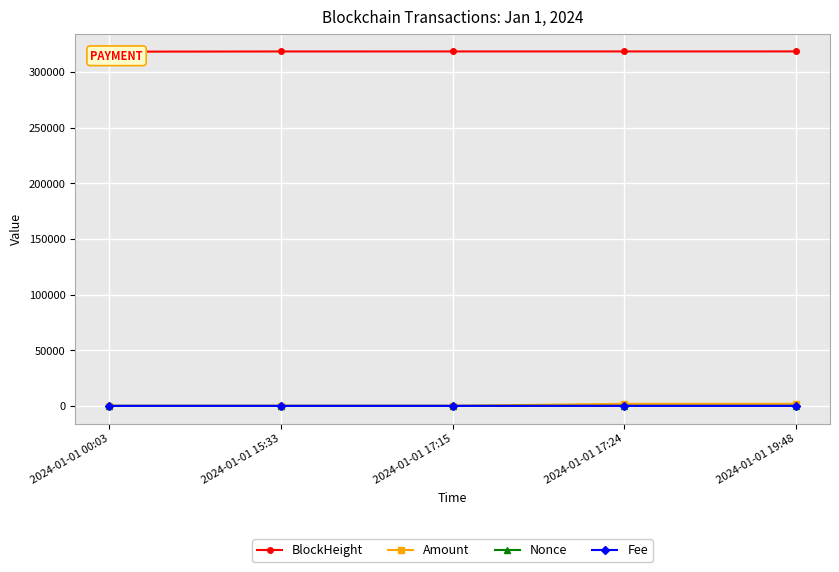

The BlockHeight series shows 199231.1 at 2024-01-01 17:15. True or false?

False